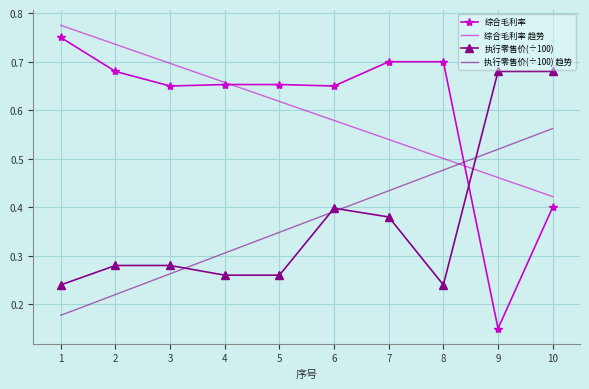

What is the total value across all series at 7?

2.1